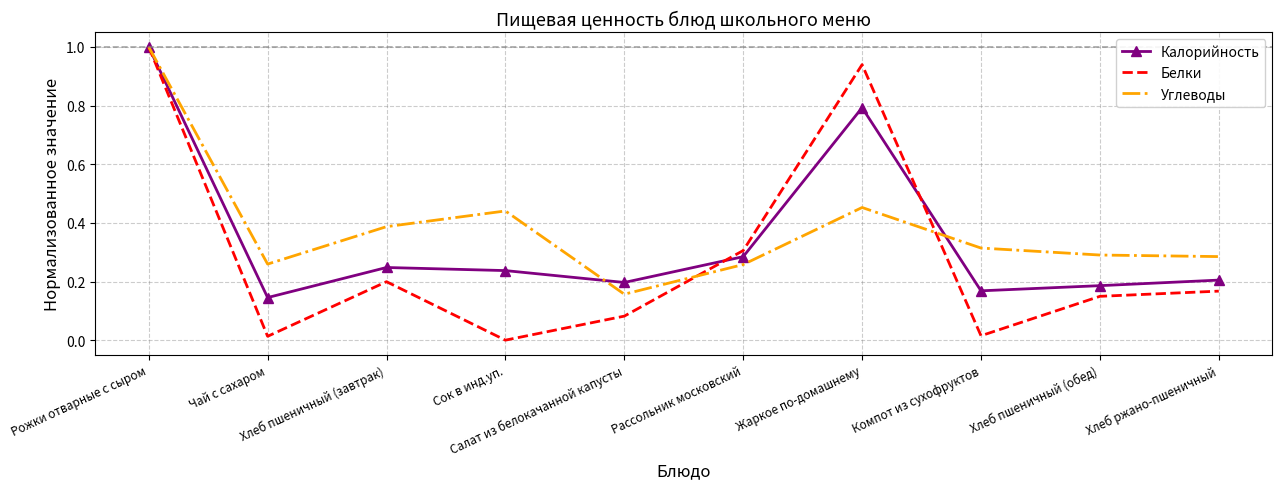

What is the sum of all Углеводы values?

3.8